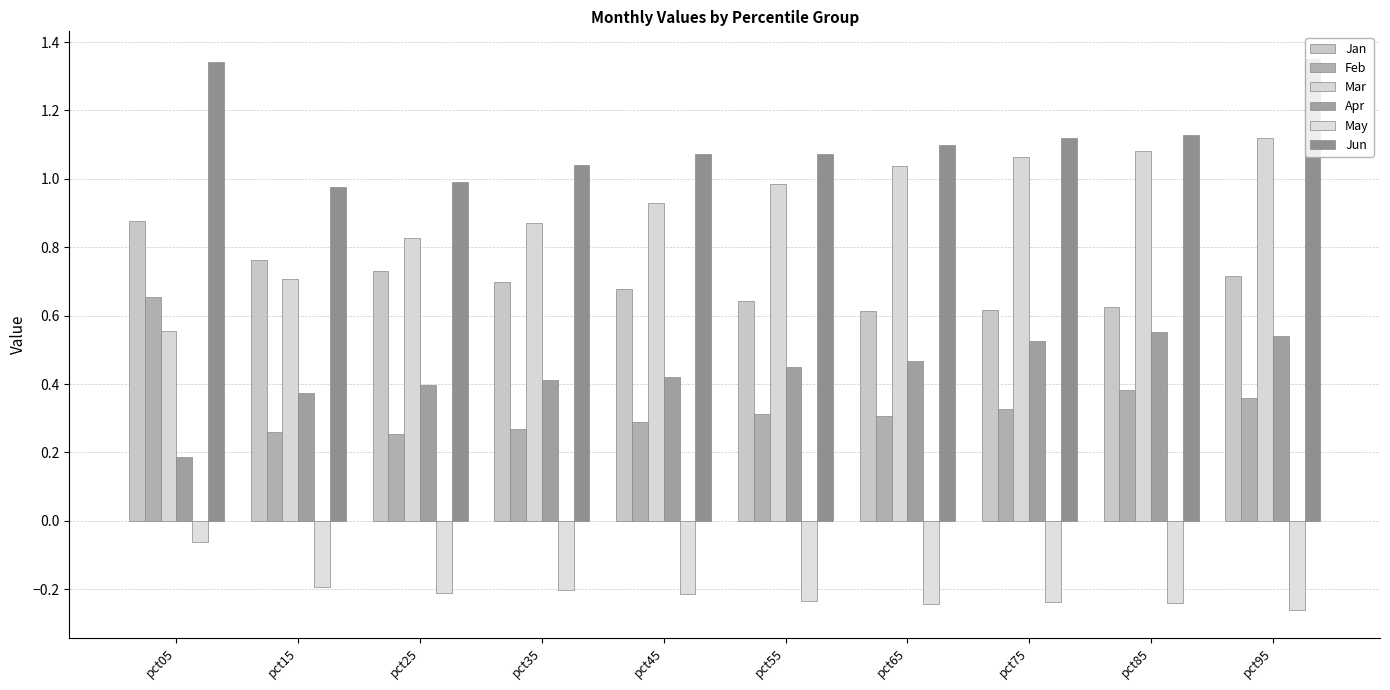

What is the sum of the Jan values at pct45 and pct35?

1.4